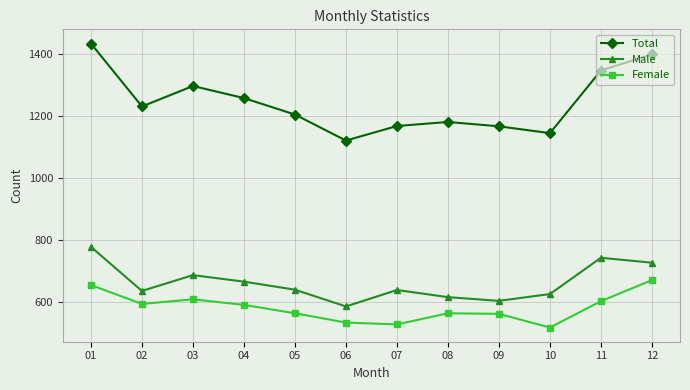

Where is Male nearest to the value 683?

03